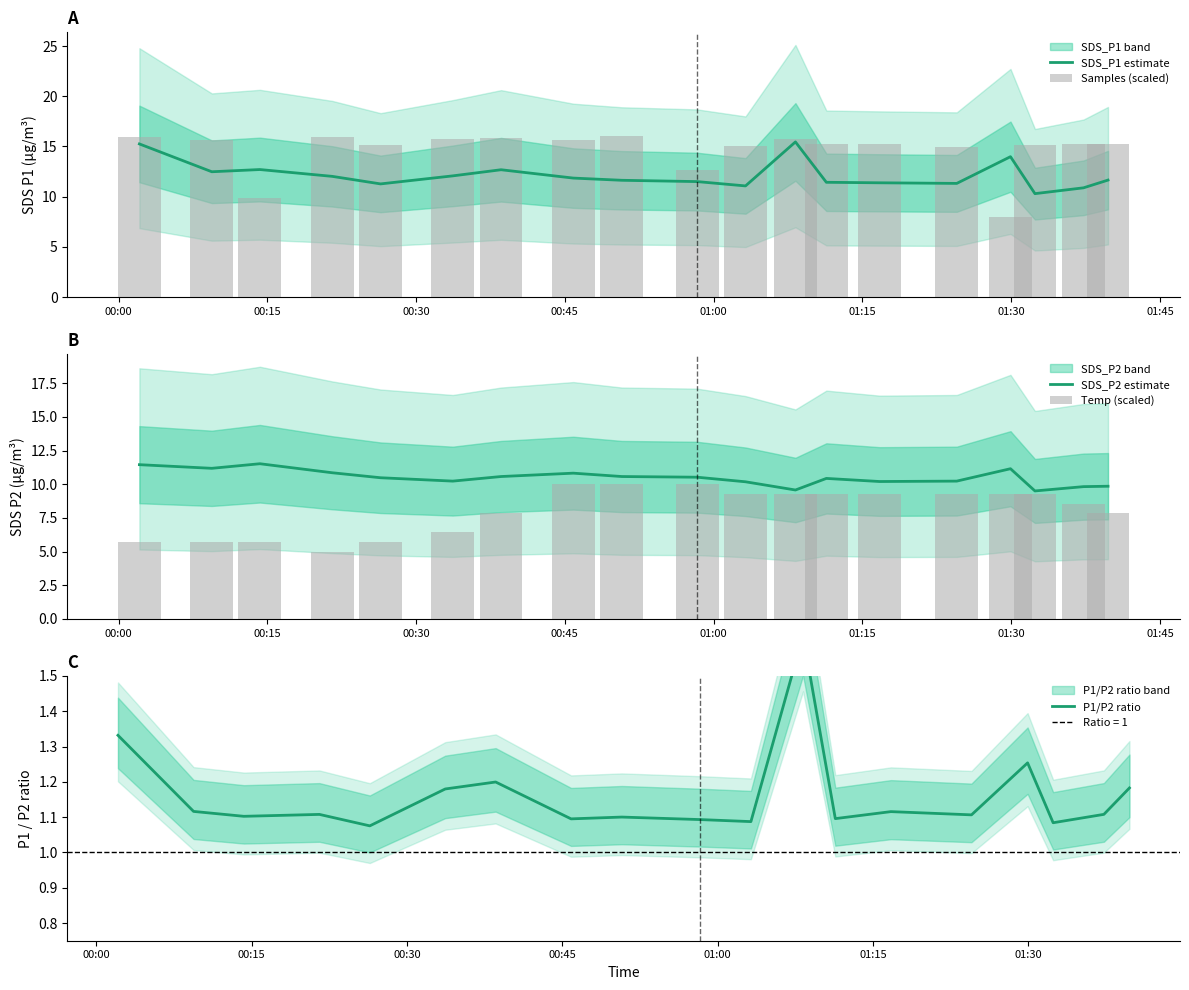

What is the maximum value for SDS_P2 estimate?

11.5